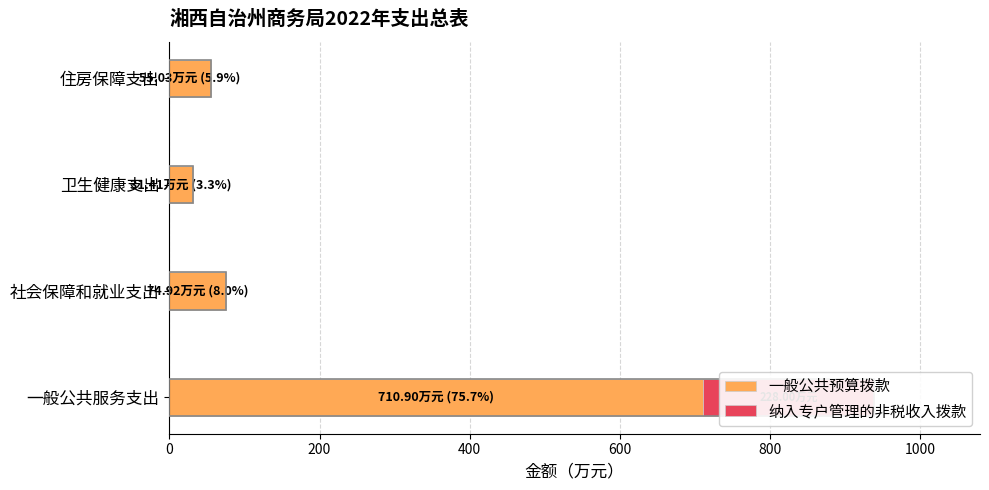

What is the maximum value for 一般公共预算拨款?

710.9